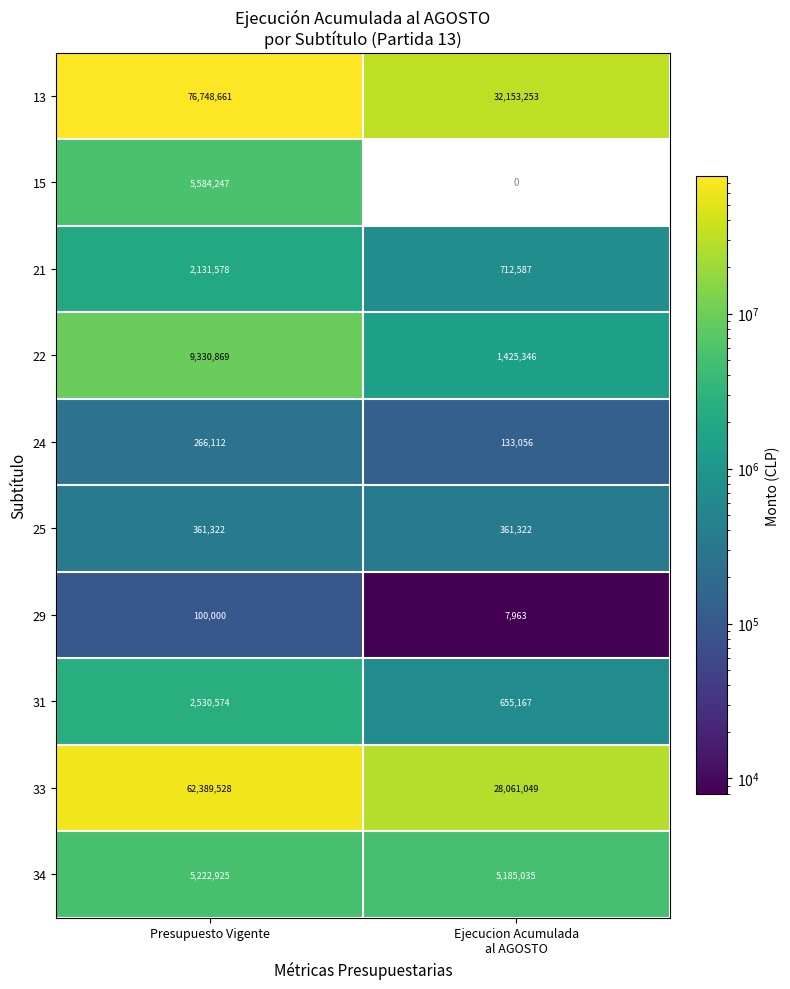

Which category has the highest value across all series?

Presupuesto Vigente